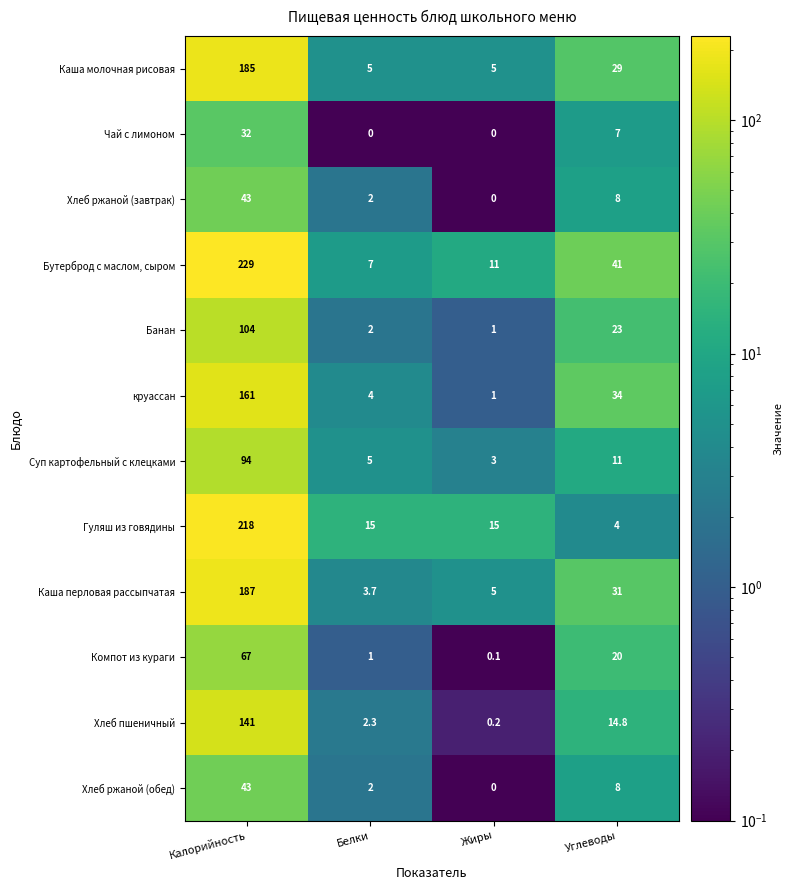

Rank the categories by Хлеб пшеничный value from lowest to highest.

Жиры, Белки, Углеводы, Калорийность